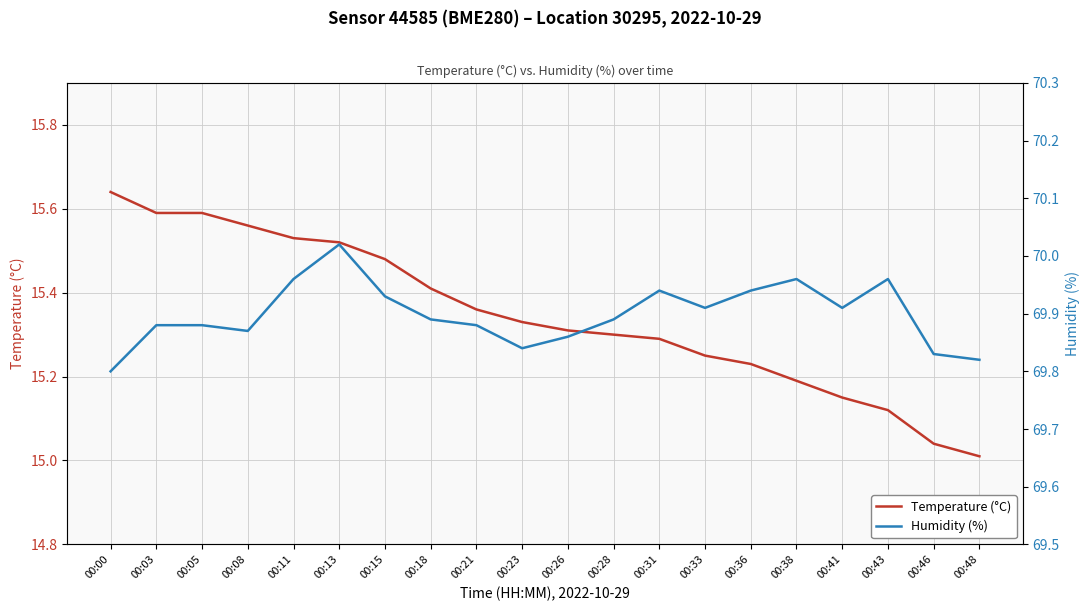

At which label is Temperature (°C) closest to 15?

00:48